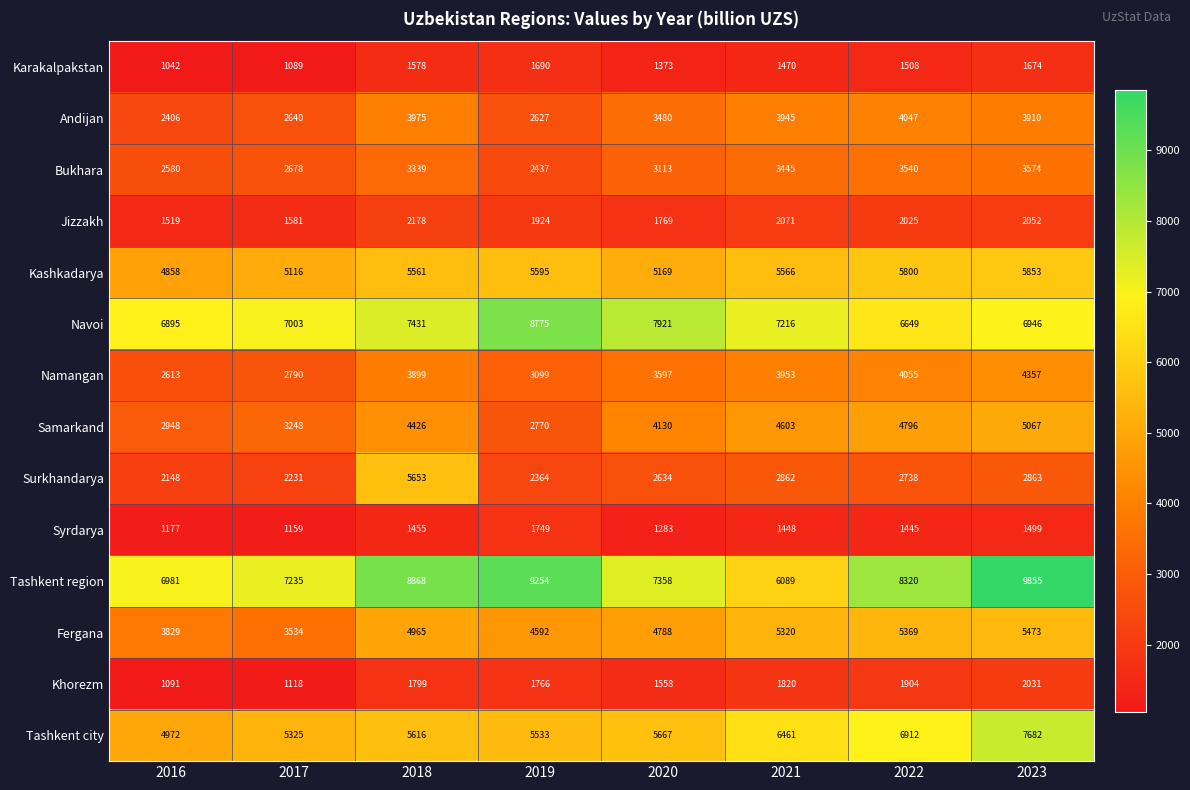

What value does the Navoi series have at 2022?

6649